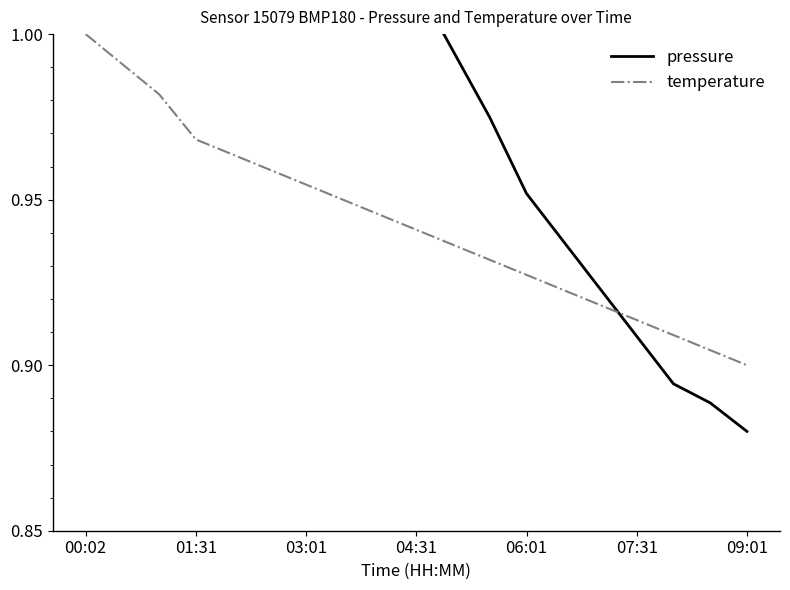

True or false: temperature has a value of 1.6 at 04:31.

False